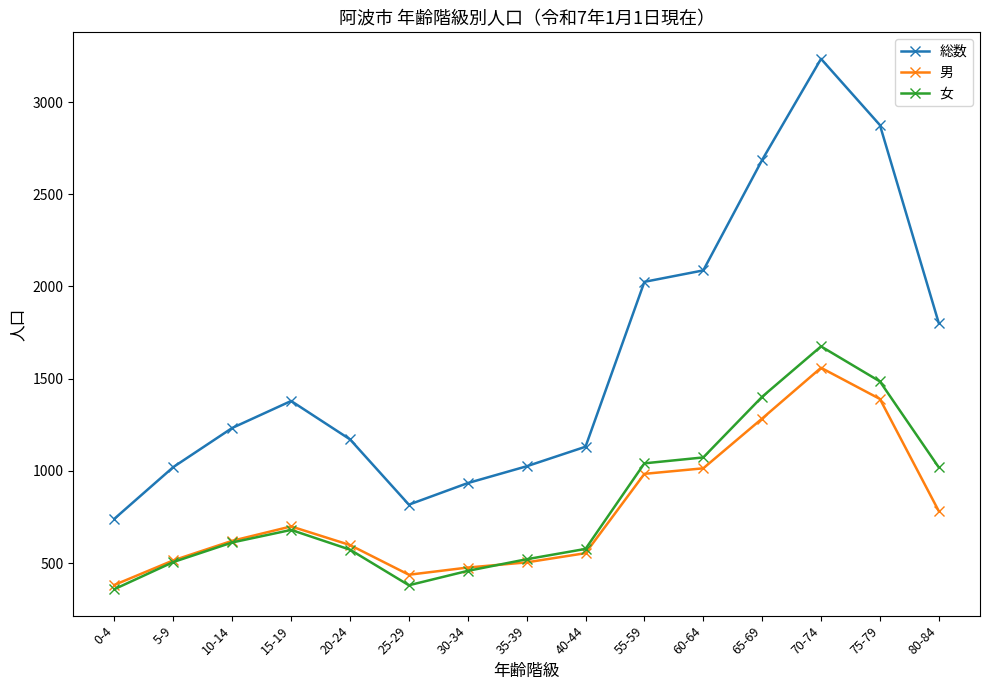

True or false: 男 and 総数 cross at least once.

False